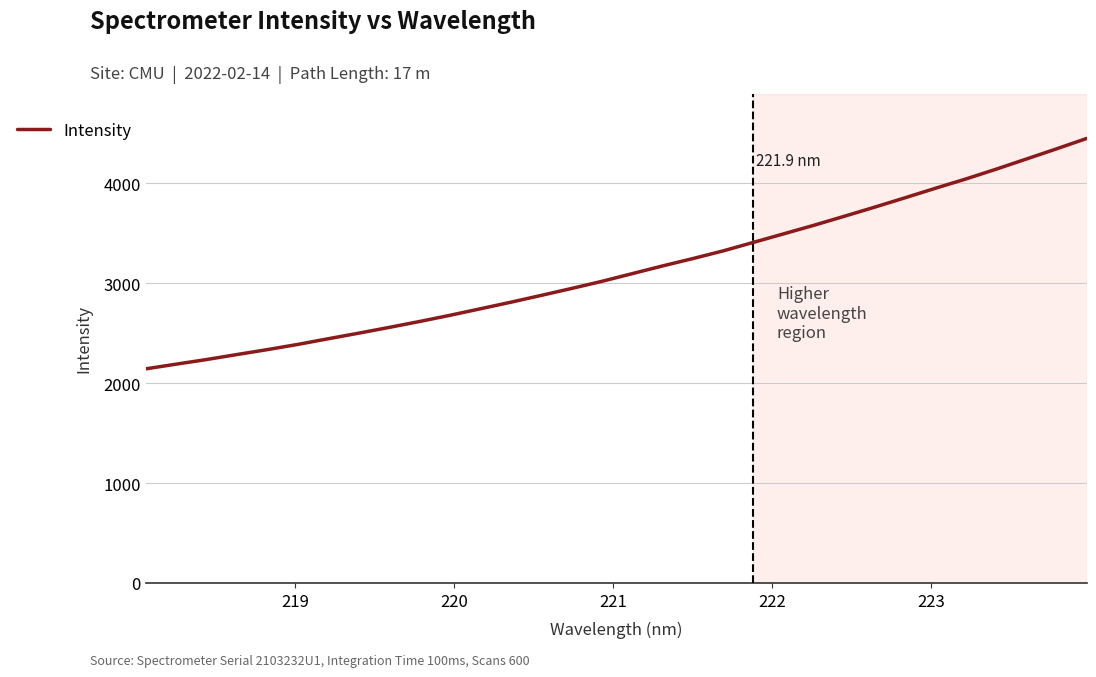

How many lines are shown in the chart?

1